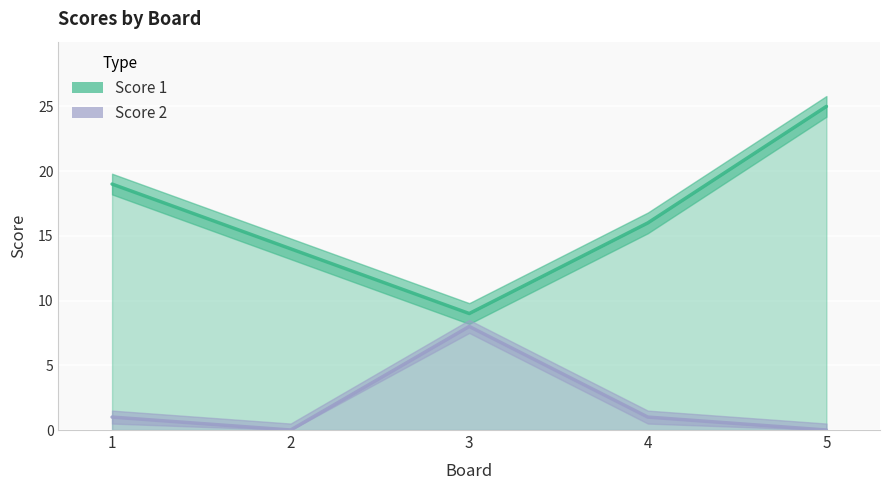

Is it true that Score 2 equals 8 at 3?

True